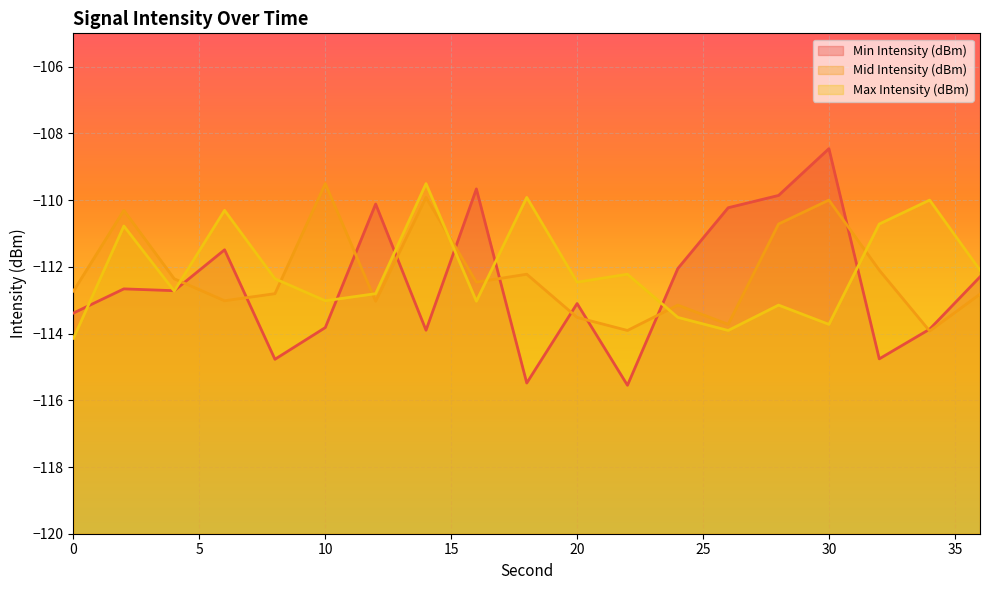

Where is Max Intensity (dBm) nearest to the value -111?

2